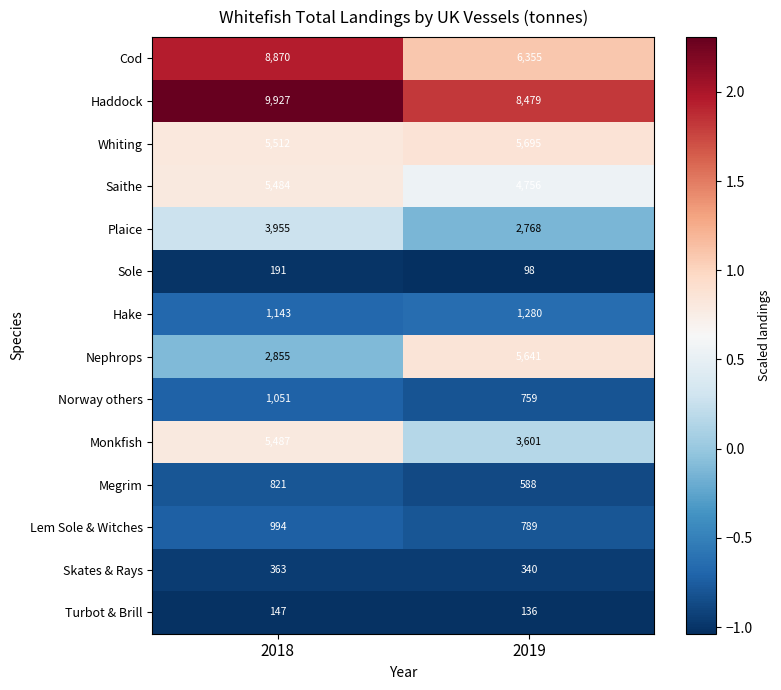

At how many categories does at least one series exceed 1?

2